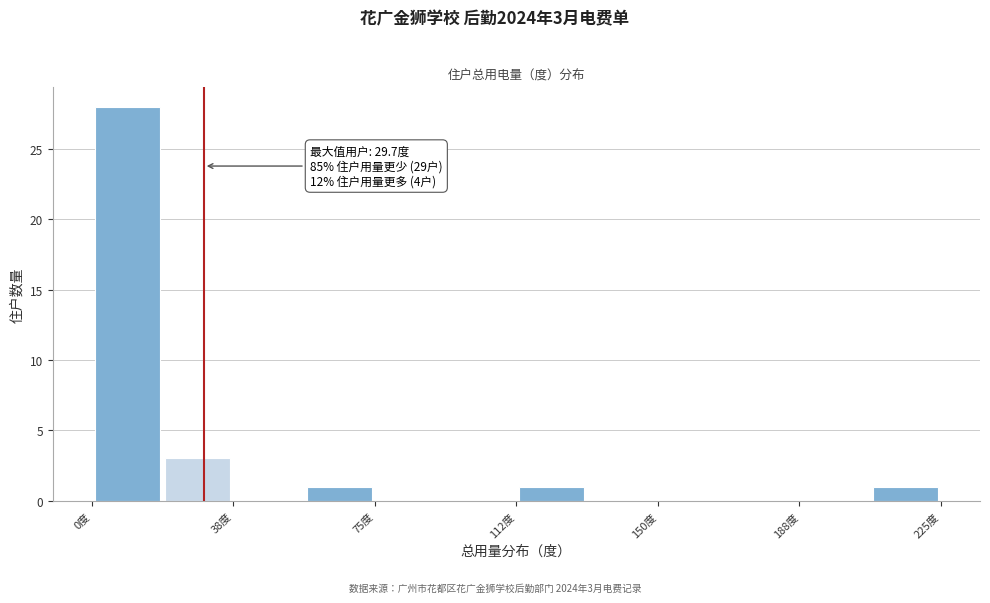

Read against the x-axis, roughly where is the centre of the tallest bar?

10